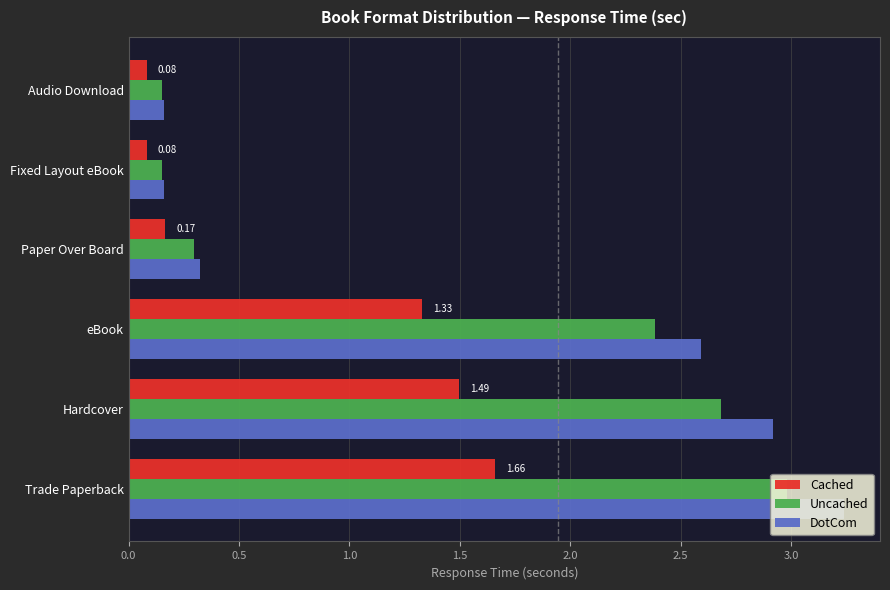

What is the total value across all series at Hardcover?

7.1